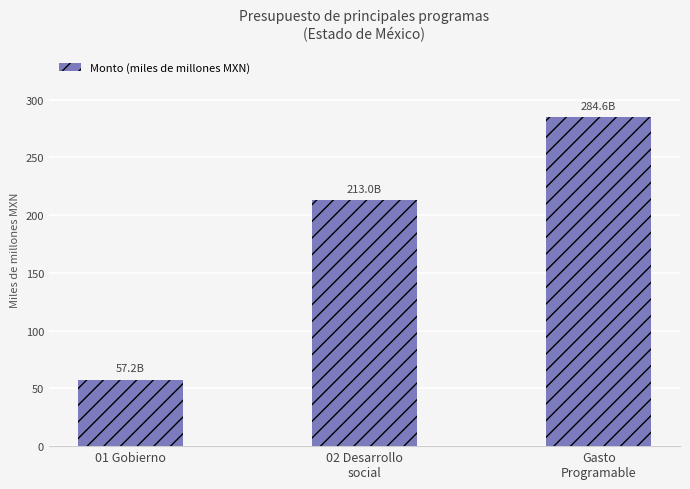

What is the greatest value displayed?

284.6